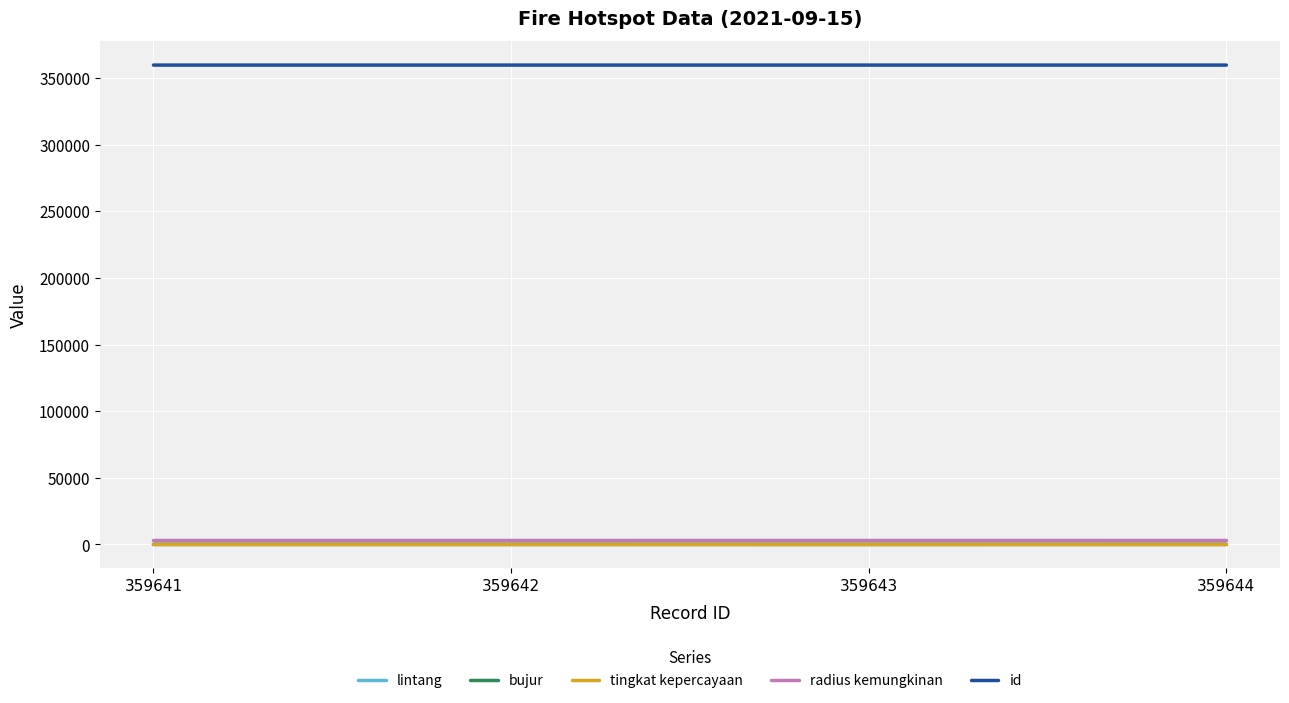

True or false: bujur has a value of 140.5 at 359644.

True